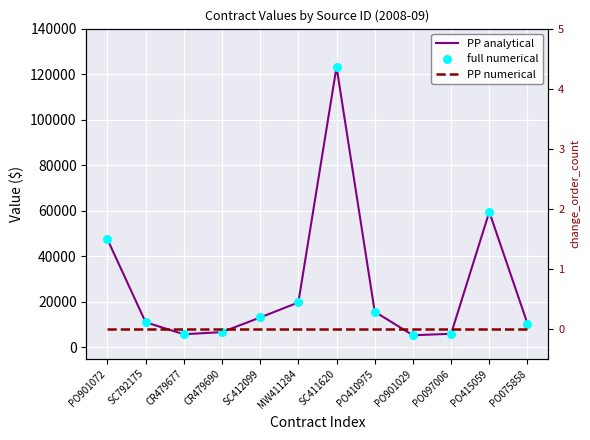

What are all the series names shown in the legend?

PP analytical, full numerical, PP numerical